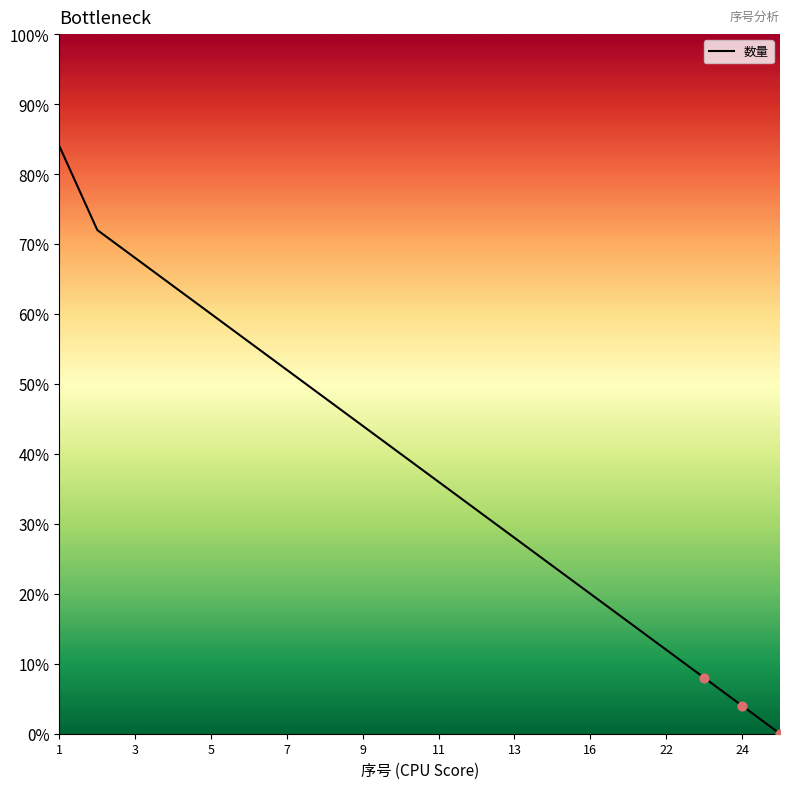

What is the maximum value shown in the chart?

84.0